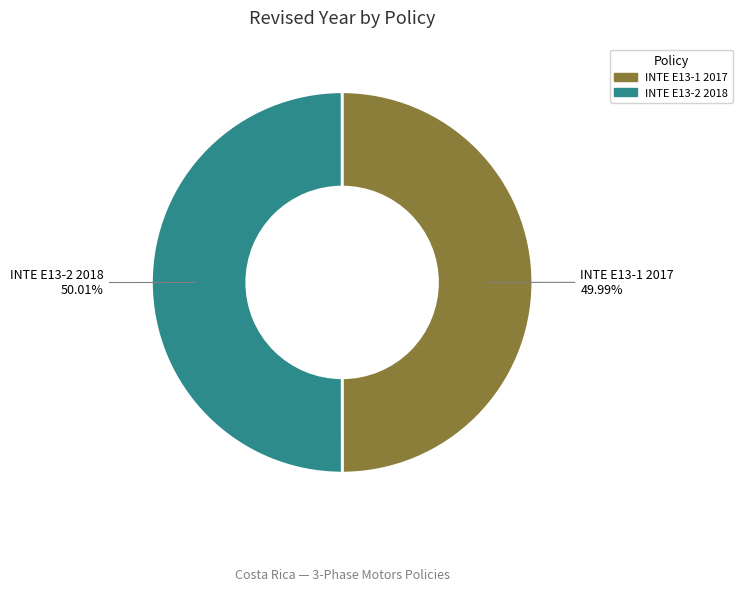

Does any single category account for the majority?

Yes